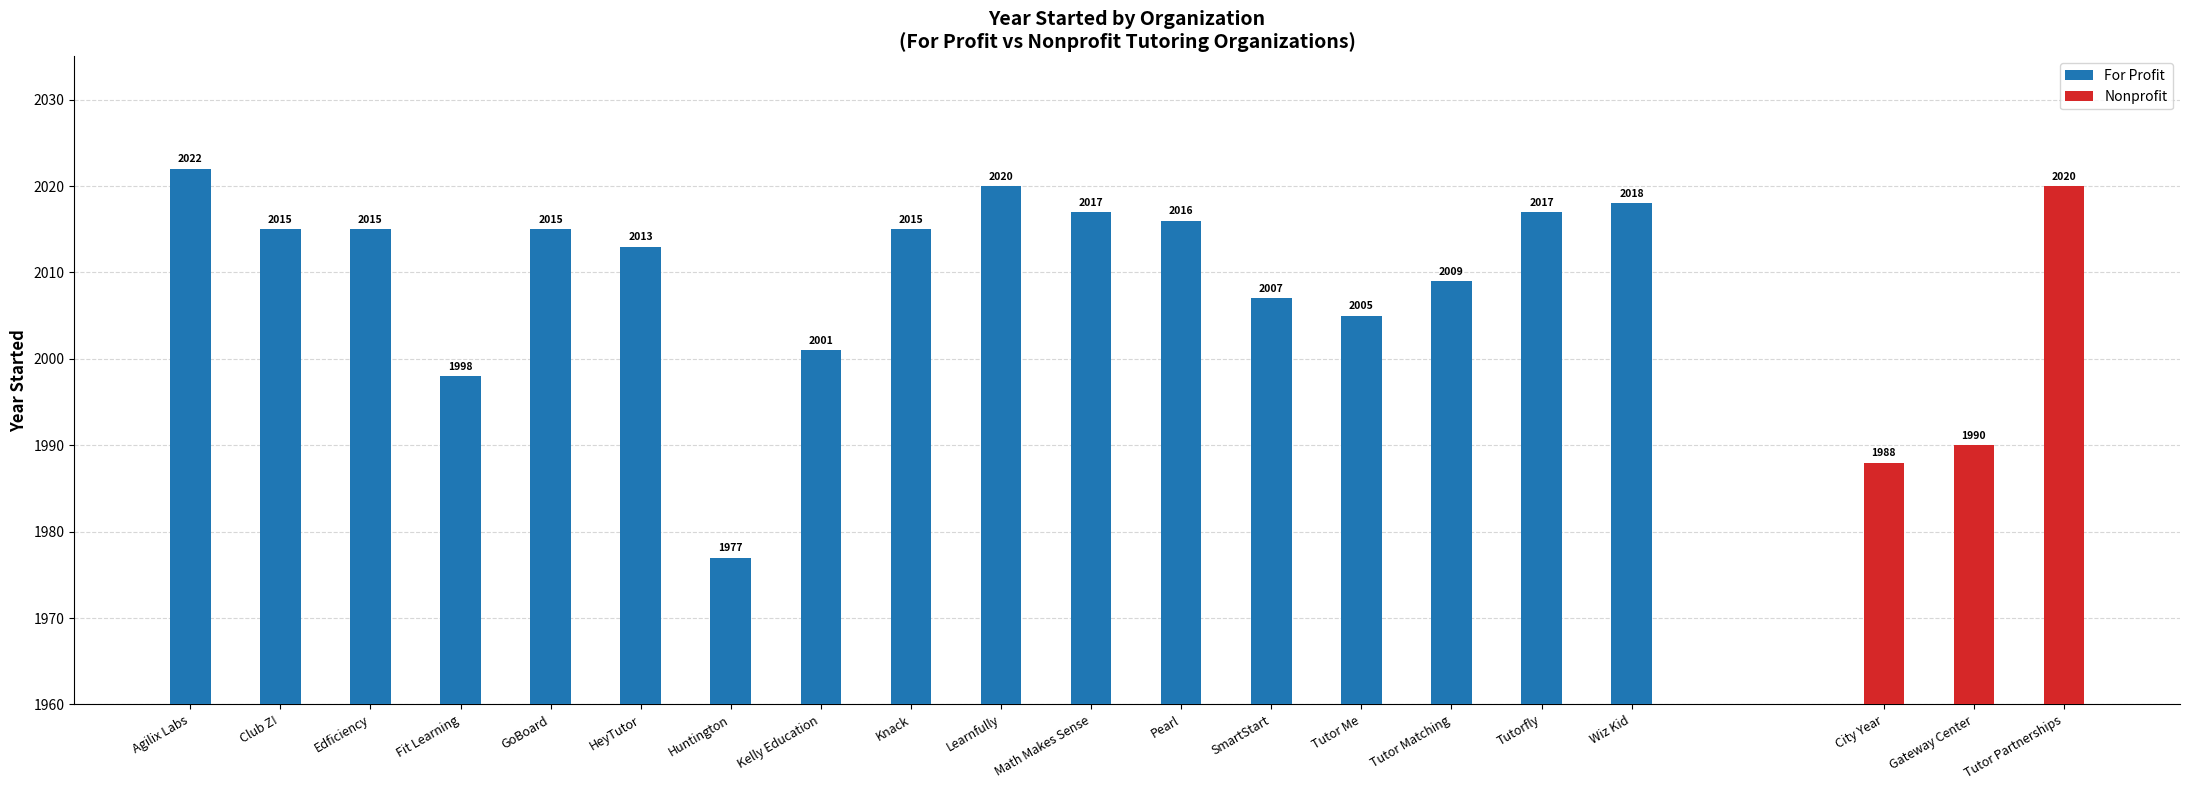

What is the highest value of the Nonprofit series?

2020